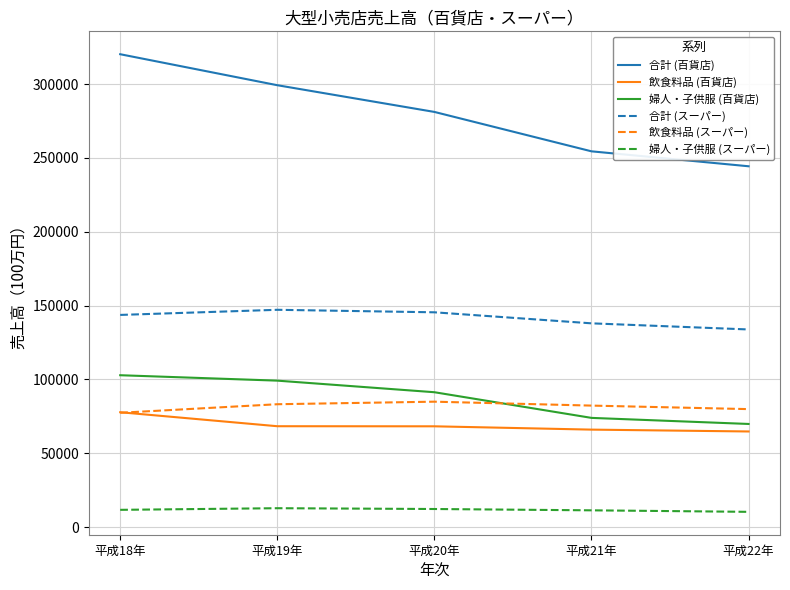

How many 婦人・子供服 (百貨店) values are between 73955 and 99172?

3